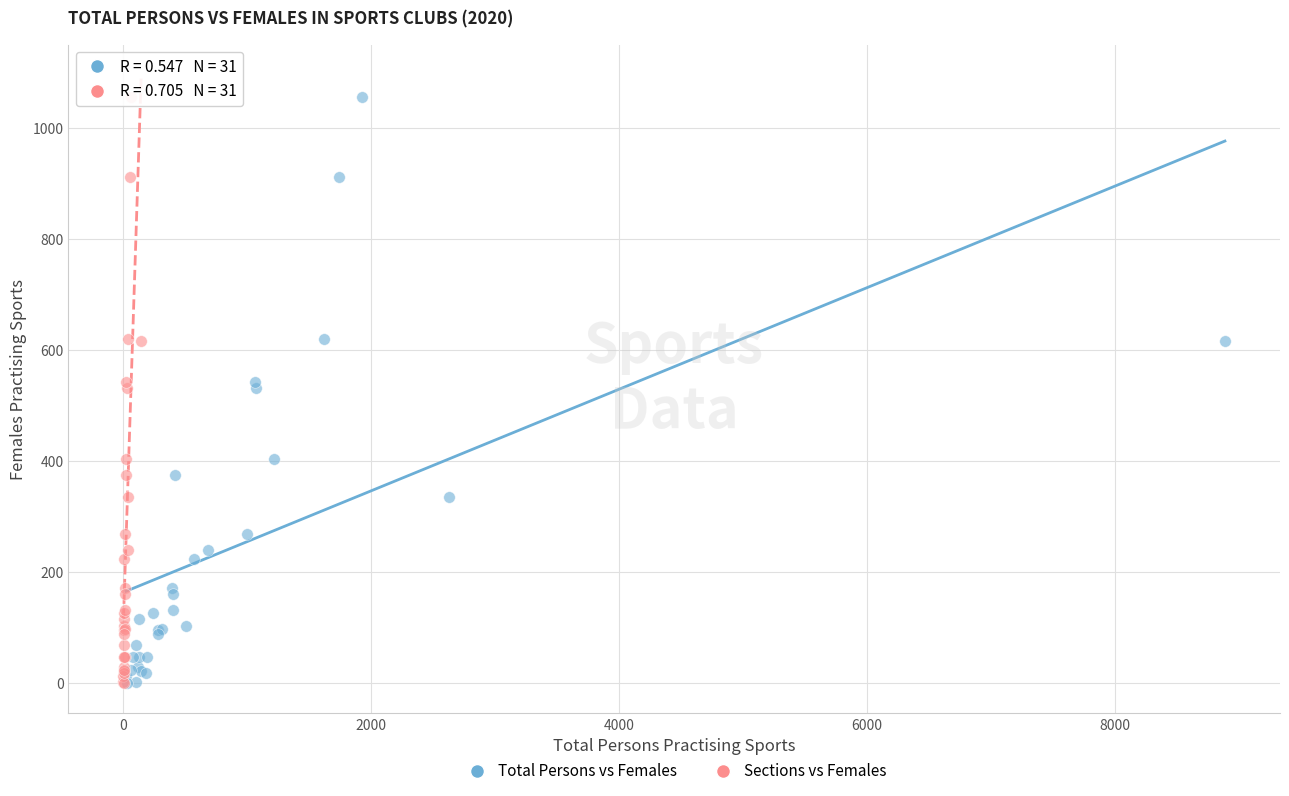

What are all the series names shown in the legend?

Total Persons vs Females, Sections vs Females